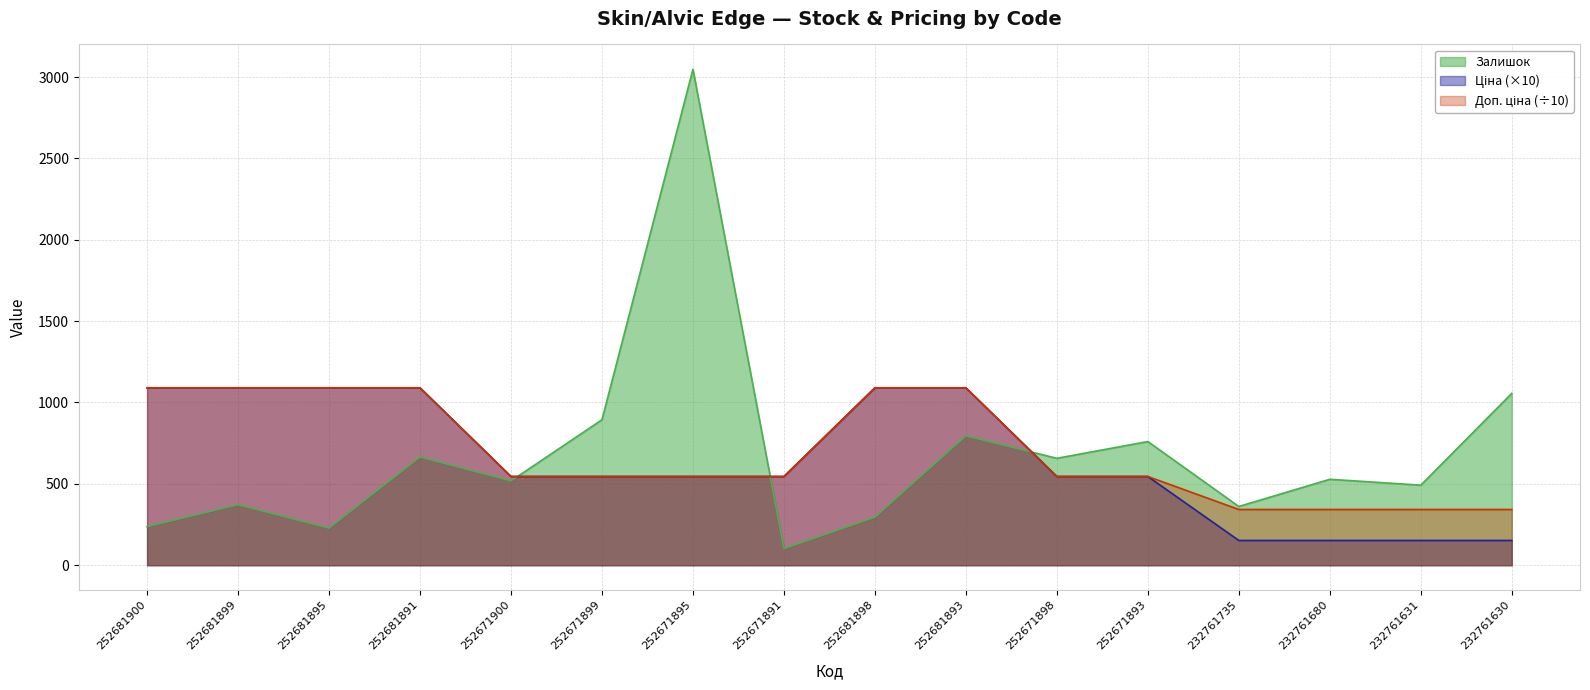

Reading left to right, transcribe all the data shown in this chart.

Залишок: 237.0	372.0	228.0	665.0	518.0	894.0	3048.0	102.0	295.0	795.0	657.0	760.0	361.0	528.0	492.0	1056.0
Ціна: 1090.3	1090.3	1090.3	1090.3	545.2	545.2	545.2	545.2	1090.3	1090.3	545.2	545.2	152.2	152.2	152.2	152.2
Доп. ціна: 1090.3	1090.3	1090.3	1090.3	545.2	545.2	545.2	545.2	1090.3	1090.3	545.2	545.2	342.5	342.5	342.5	342.5